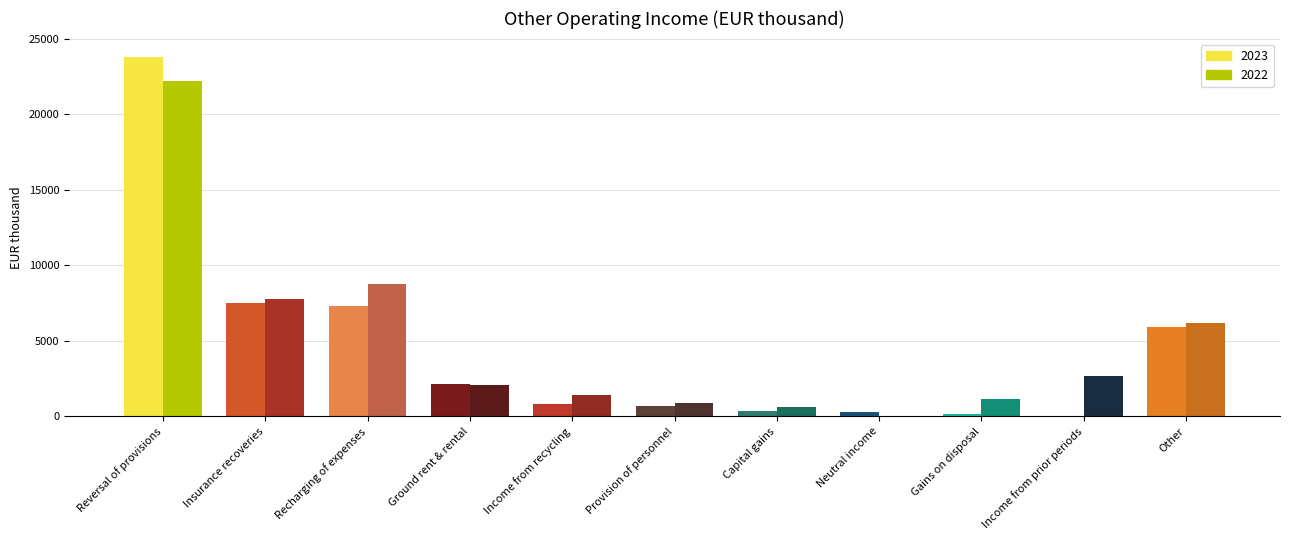

What position from the right is Neutral income?

4